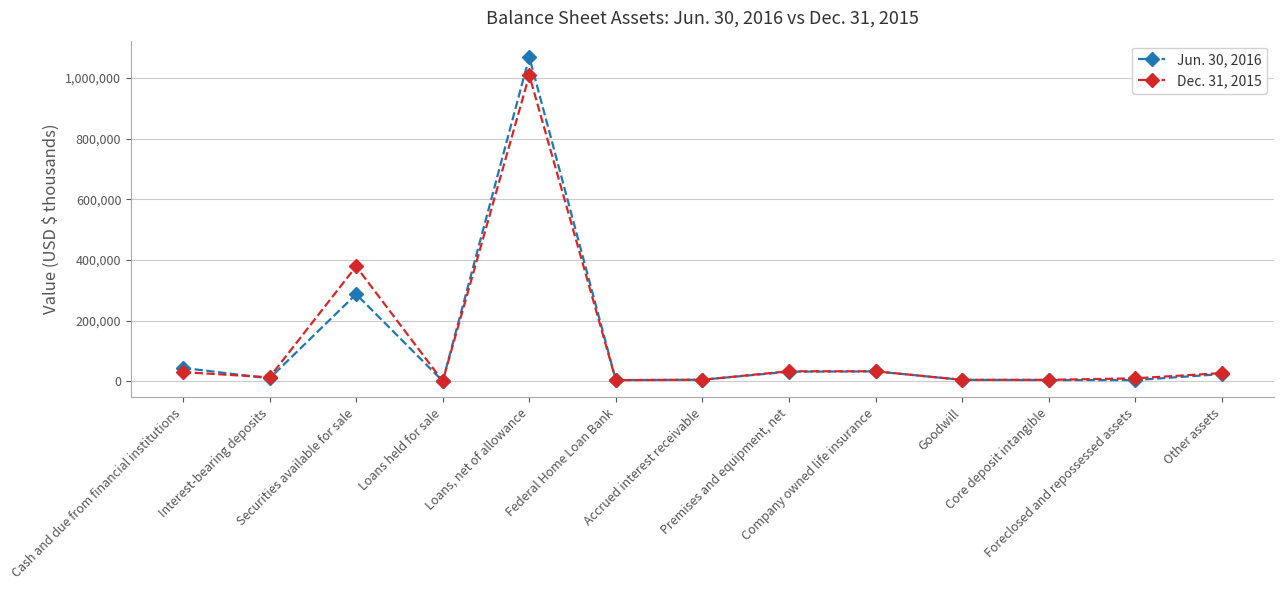

What is the greatest value displayed?

1070015